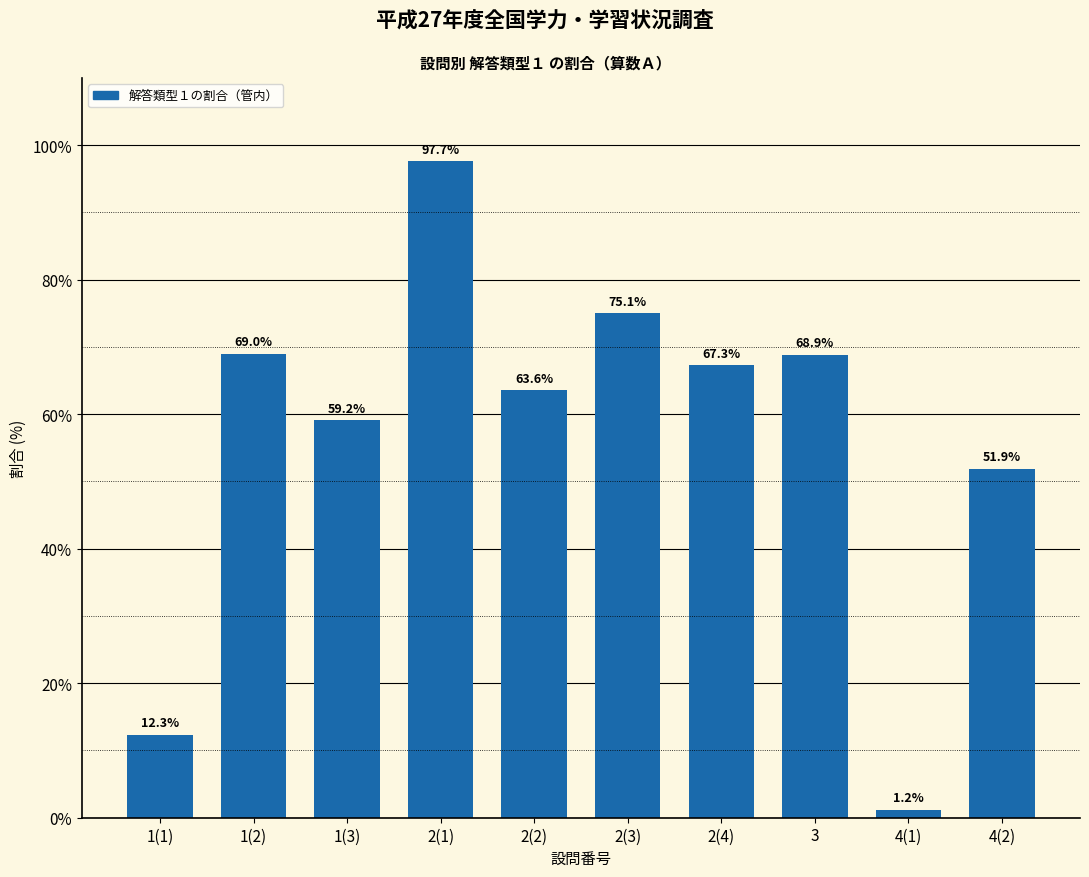

Reading right to left, transcribe all the data shown in this chart.

4(2)=51.9	4(1)=1.2	3=68.9	2(4)=67.3	2(3)=75.1	2(2)=63.6	2(1)=97.7	1(3)=59.2	1(2)=69.0	1(1)=12.3